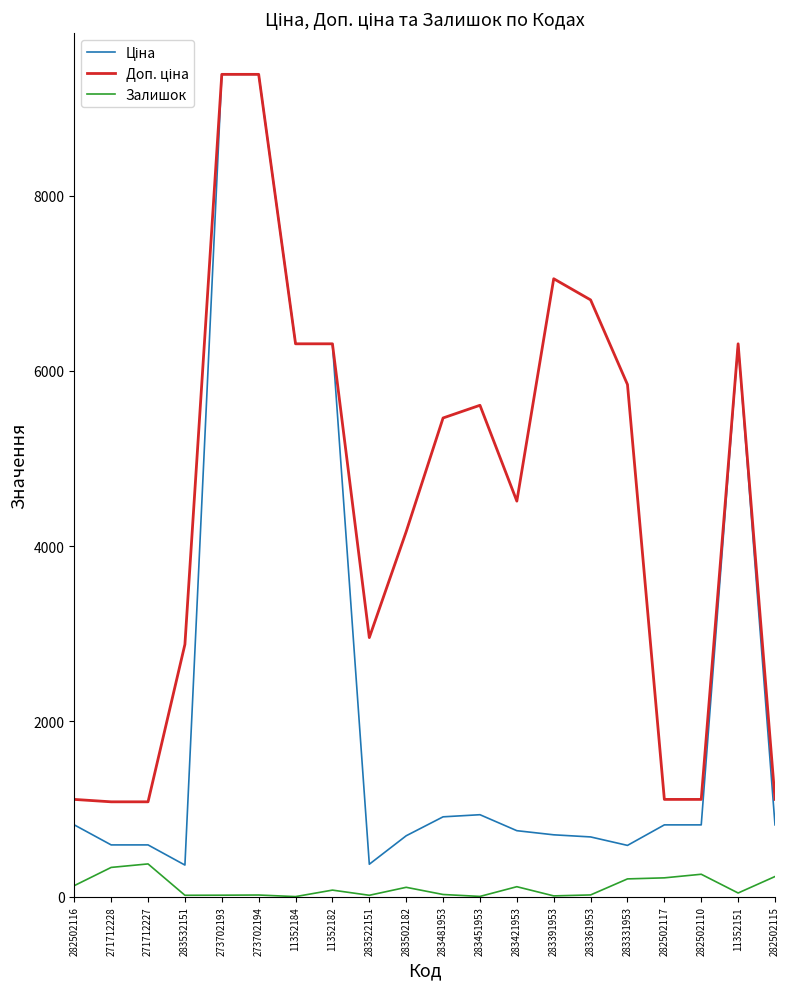

Does the chart have visible grid lines?

No